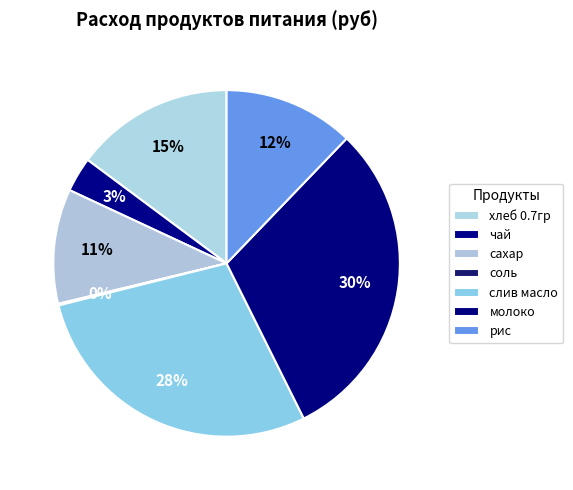

Combined, do рис and молоко account for over 50%?

No